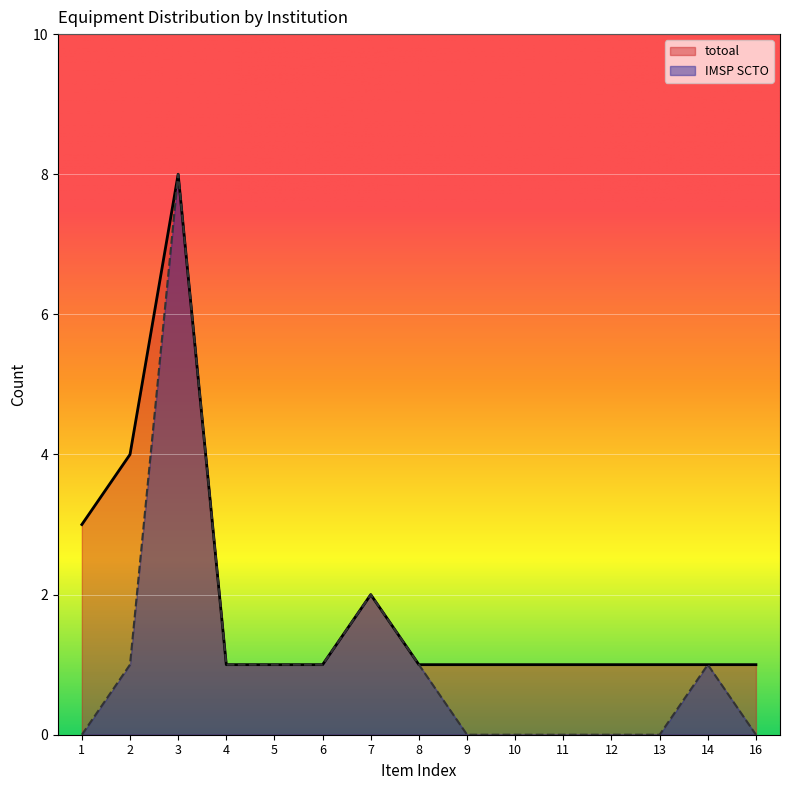

True or false: totoal and IMSP SCTO intersect in this chart.

False